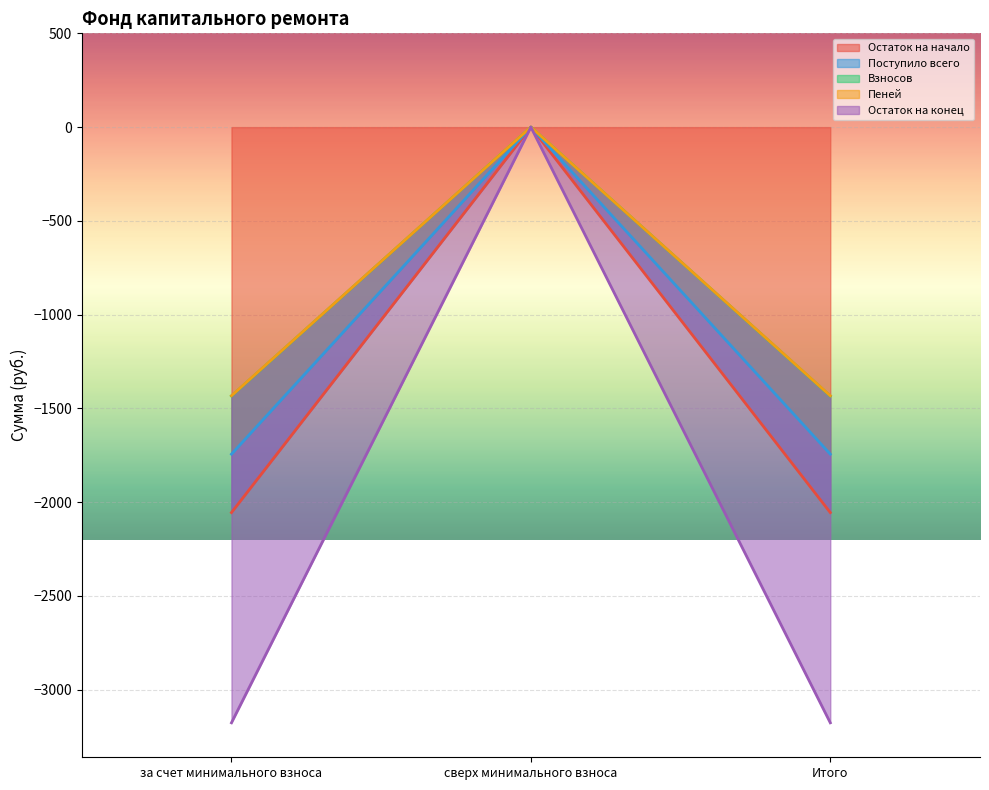

Which category has the highest value in the Остаток на конец series?

сверх минимального взноса